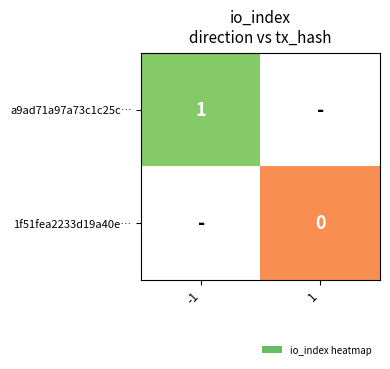

The value of a9ad71a97a73c1c25c… at -1 is 0. True or false?

False